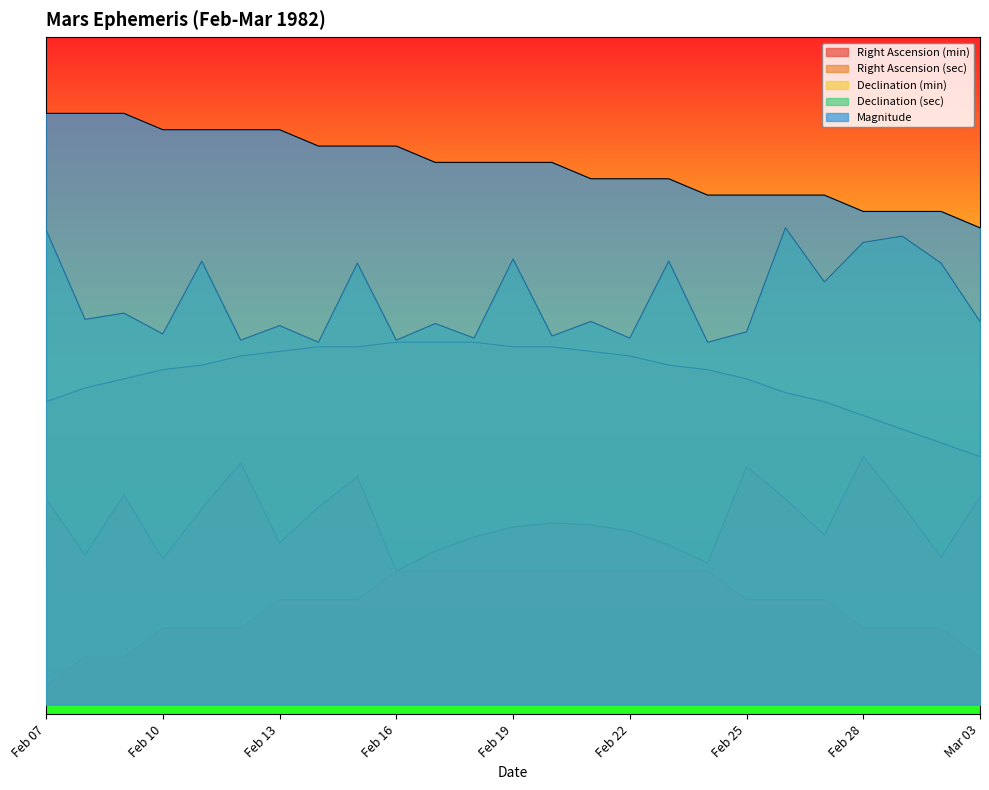

Reading right to left, list all the values displayed in this chart.

Right Ascension (min): Mar 03=5.0	Mar 02=8.0	Mar 01=8.0	Feb 28=8.0	Feb 27=11.0	Feb 26=11.0	Feb 25=11.0	Feb 24=14.0	Feb 23=14.0	Feb 22=14.0	Feb 21=14.0	Feb 20=14.0	Feb 19=14.0	Feb 18=14.0	Feb 17=14.0	Feb 16=14.0	Feb 15=11.0	Feb 14=11.0	Feb 13=11.0	Feb 12=8.0	Feb 11=8.0	Feb 10=8.0	Feb 09=5.0	Feb 08=5.0	Feb 07=2.0
Right Ascension (sec): Mar 03=21.8	Mar 02=15.5	Mar 01=20.9	Feb 28=26.0	Feb 27=17.8	Feb 26=21.6	Feb 25=24.9	Feb 24=14.8	Feb 23=16.7	Feb 22=18.2	Feb 21=18.8	Feb 20=19.1	Feb 19=18.6	Feb 18=17.6	Feb 17=16.1	Feb 16=14.0	Feb 15=23.9	Feb 14=20.7	Feb 13=16.9	Feb 12=25.4	Feb 11=20.5	Feb 10=15.3	Feb 09=22.0	Feb 08=15.7	Feb 07=21.6
Declination (min): Mar 03=26.0	Mar 02=27.4	Mar 01=28.9	Feb 28=30.3	Feb 27=31.8	Feb 26=32.7	Feb 25=34.2	Feb 24=35.1	Feb 23=35.6	Feb 22=36.6	Feb 21=37.0	Feb 20=37.5	Feb 19=37.5	Feb 18=38.0	Feb 17=38.0	Feb 16=38.0	Feb 15=37.5	Feb 14=37.5	Feb 13=37.0	Feb 12=36.6	Feb 11=35.6	Feb 10=35.1	Feb 09=34.2	Feb 08=33.2	Feb 07=31.8
Declination (sec): Mar 03=40.2	Mar 02=46.3	Mar 01=49.1	Feb 28=48.5	Feb 27=44.3	Feb 26=50.0	Feb 25=39.1	Feb 24=38.0	Feb 23=46.5	Feb 22=38.4	Feb 21=40.2	Feb 20=38.7	Feb 19=46.7	Feb 18=38.4	Feb 17=40.0	Feb 16=38.2	Feb 15=46.3	Feb 14=38.0	Feb 13=39.7	Feb 12=38.2	Feb 11=46.5	Feb 10=38.9	Feb 09=41.1	Feb 08=40.4	Feb 07=49.8
Magnitude: Mar 03=50.0	Mar 02=51.7	Mar 01=51.7	Feb 28=51.7	Feb 27=53.4	Feb 26=53.4	Feb 25=53.4	Feb 24=53.4	Feb 23=55.1	Feb 22=55.1	Feb 21=55.1	Feb 20=56.9	Feb 19=56.9	Feb 18=56.9	Feb 17=56.9	Feb 16=58.6	Feb 15=58.6	Feb 14=58.6	Feb 13=60.3	Feb 12=60.3	Feb 11=60.3	Feb 10=60.3	Feb 09=62.0	Feb 08=62.0	Feb 07=62.0